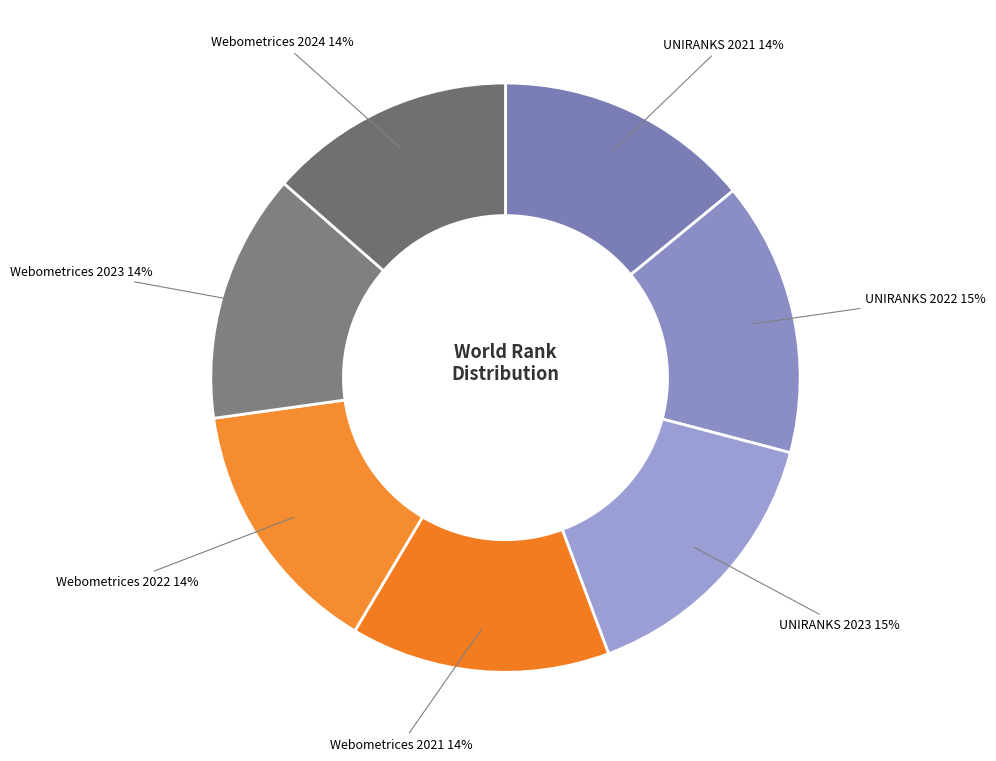

What percentage is the UNIRANKS 2021 slice, to the nearest percent?

14%